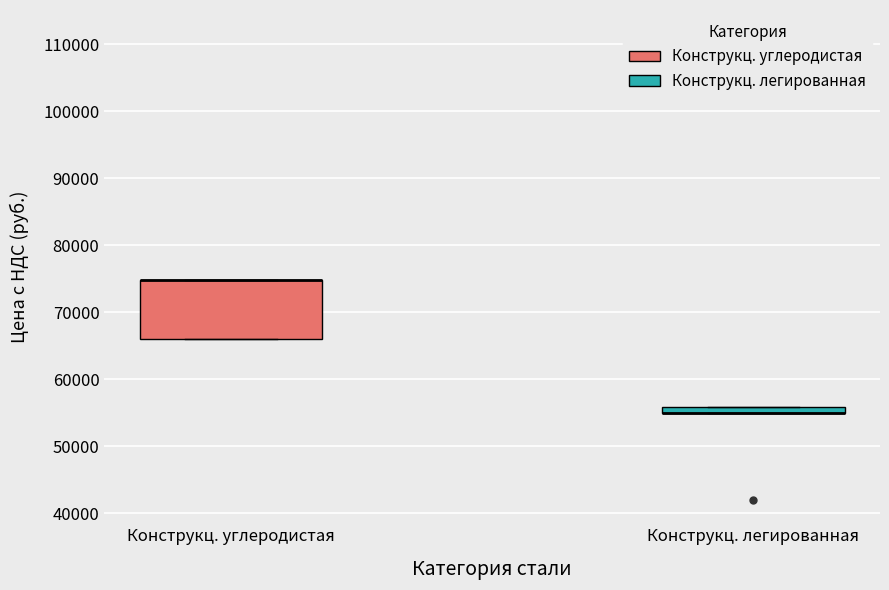

Which box is the tallest, from its lower edge to its upper edge?

Конструкц. углеродистая